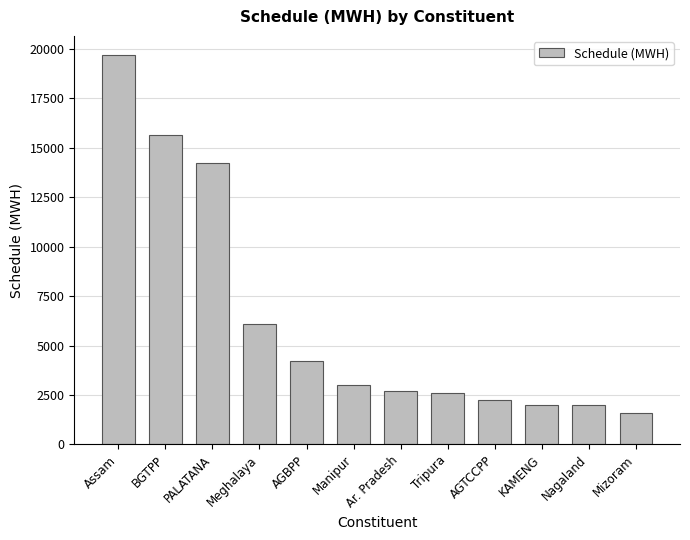

The chart shows a value of 2582.5 at Tripura. True or false?

True